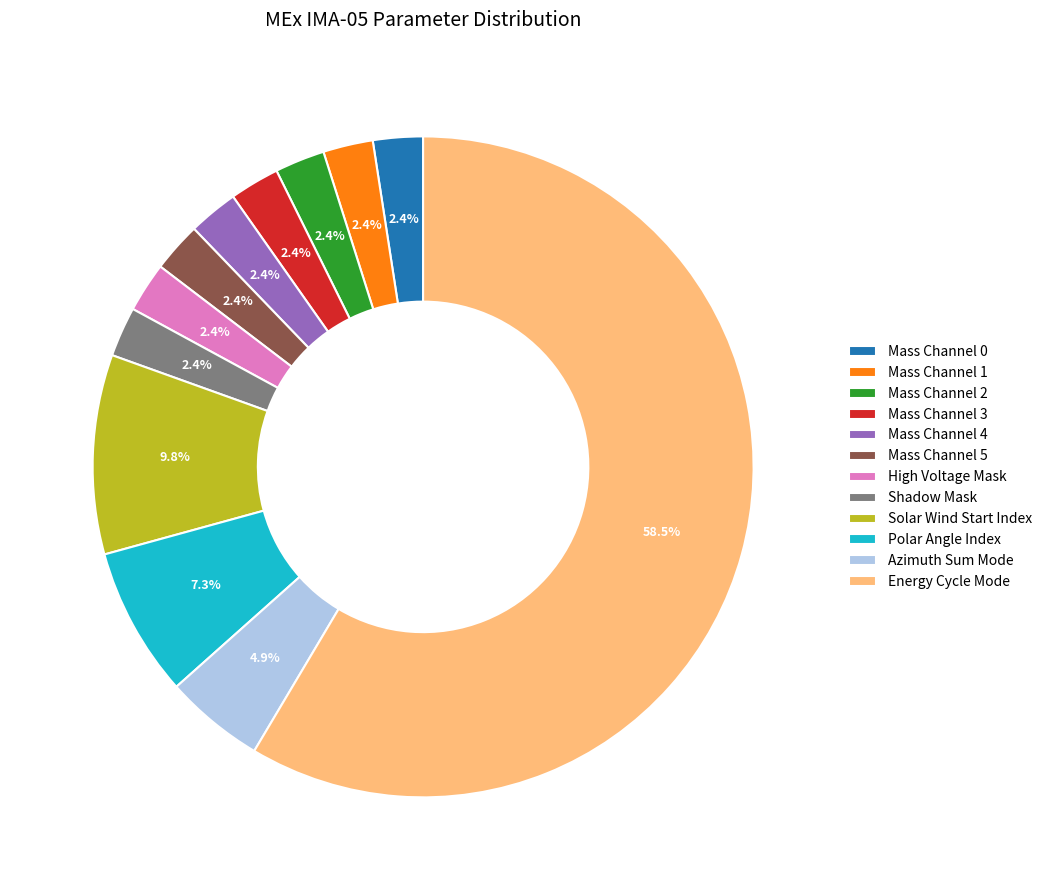

How much of the chart is everything except Solar Wind Start Index?

90.2%